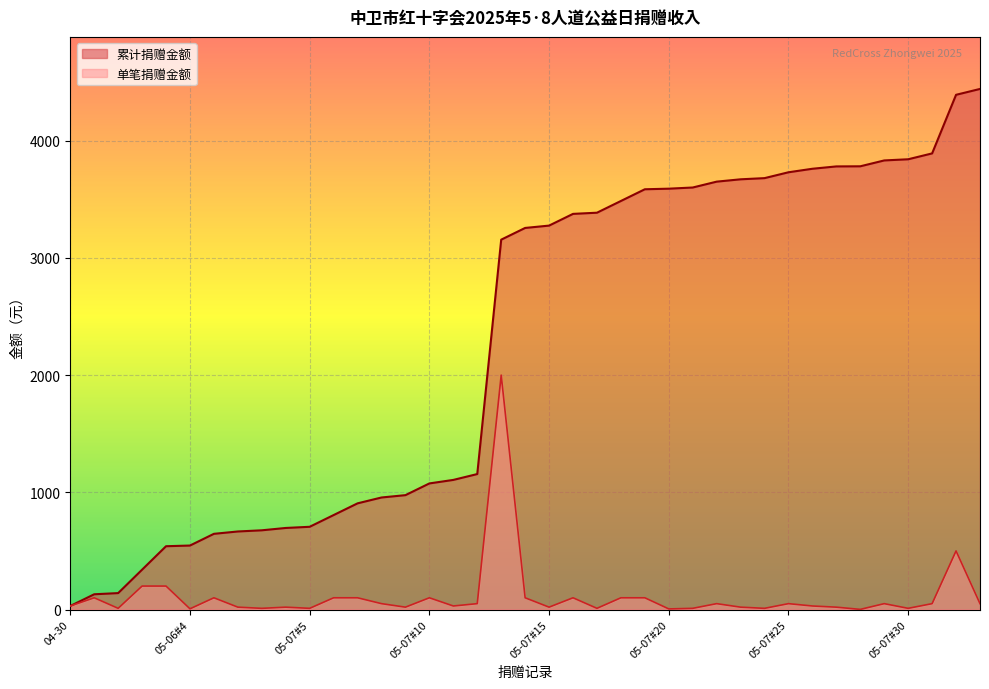

Between 05-07#27 and 05-07#28, which series saw the biggest shift?

单笔捐赠金额